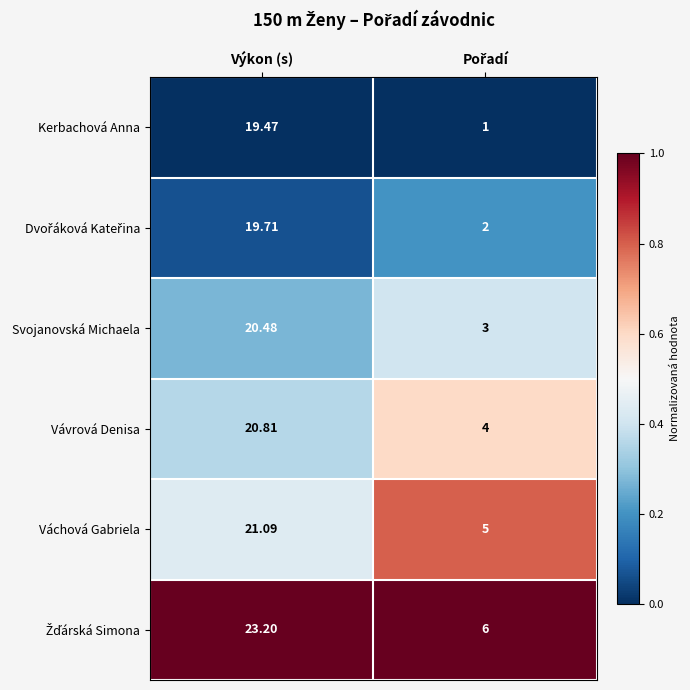

At which category is the sum across all series the highest?

Výkon (s)